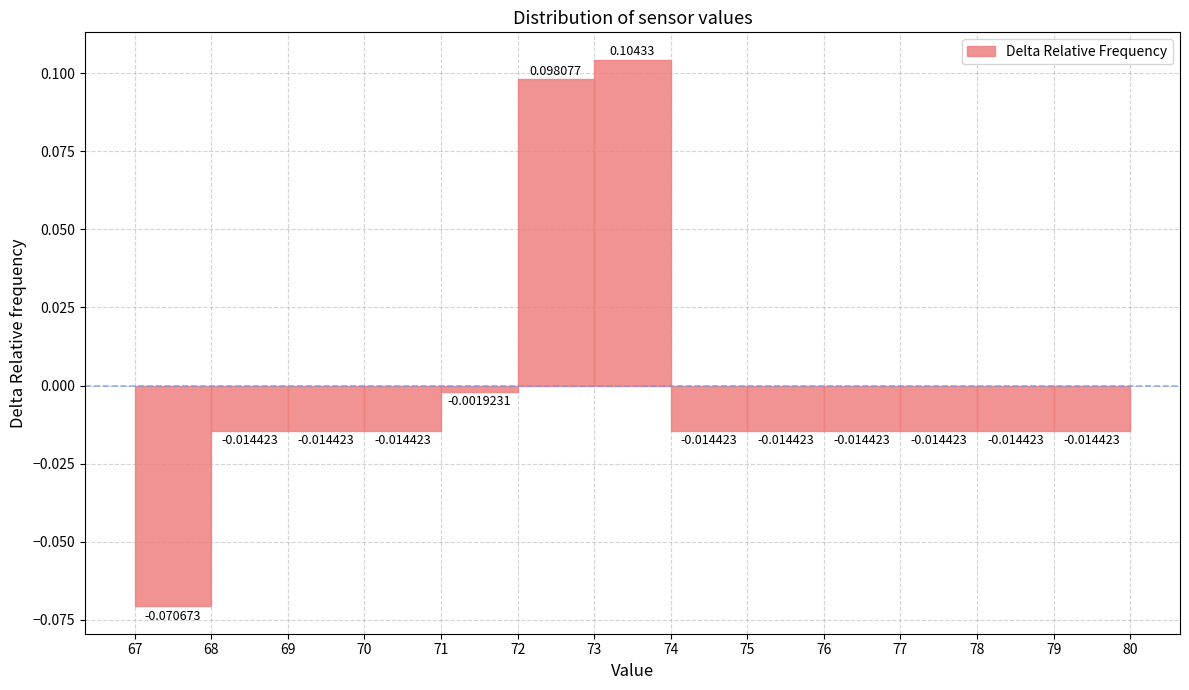

Reading left to right, list every bar in this chart as the range it spans on the x-axis followed by its height.

67 to 68: -0.0706731
68 to 69: -0.0144231
69 to 70: -0.0144231
70 to 71: -0.0144231
71 to 72: -0.0019231
72 to 73: 0.0980769
73 to 74: 0.1043269
74 to 75: -0.0144231
75 to 76: -0.0144231
76 to 77: -0.0144231
77 to 78: -0.0144231
78 to 79: -0.0144231
79 to 80: -0.0144231